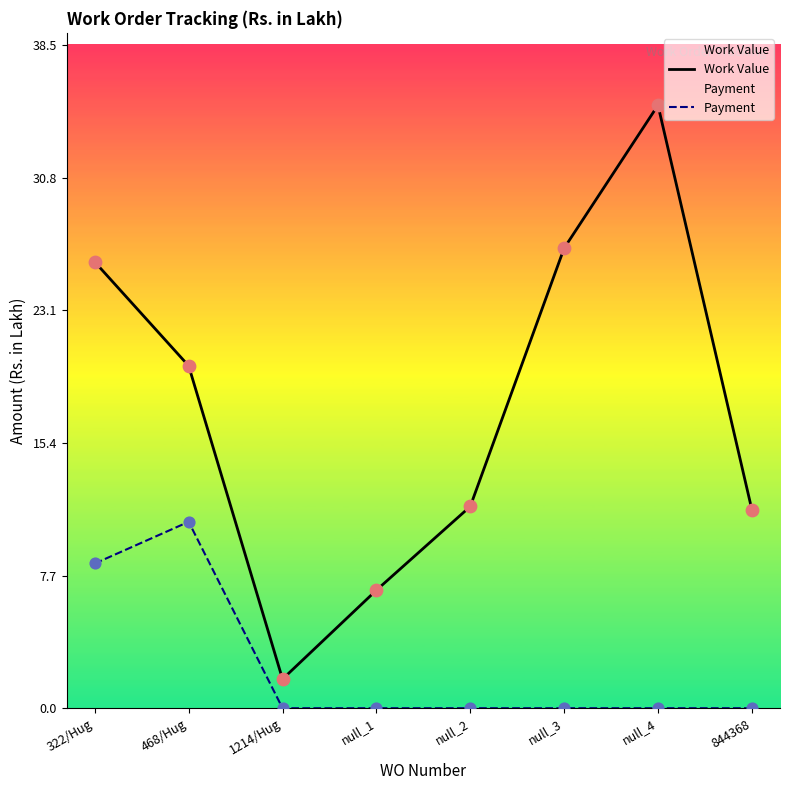

Which series reaches the minimum Y coordinate?

Payment